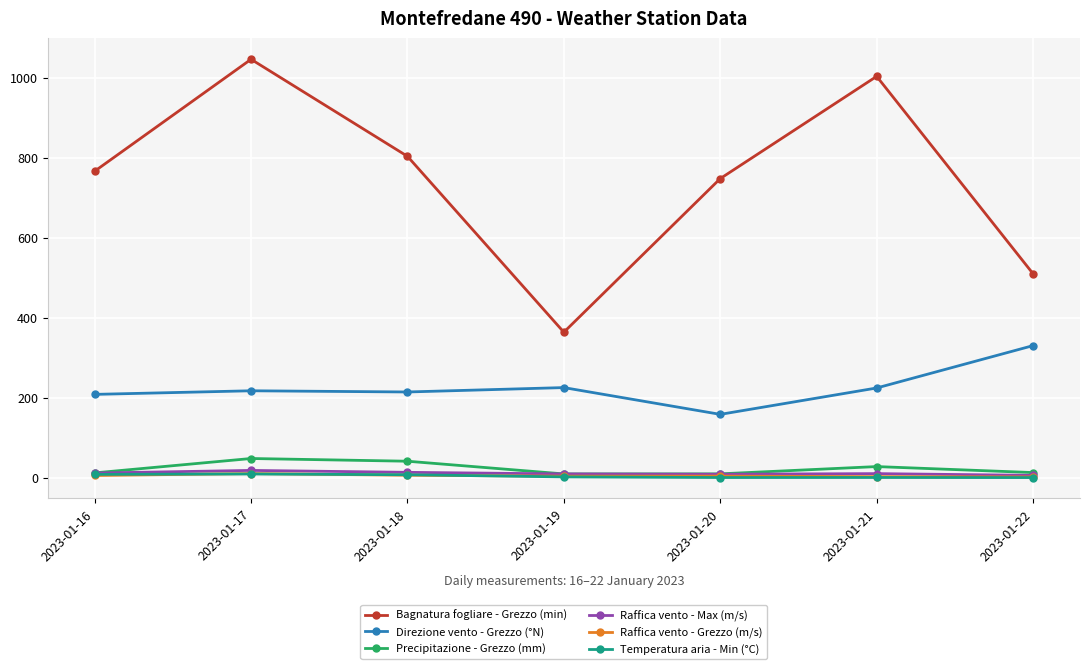

True or false: Bagnatura fogliare - Grezzo (min) and Raffica vento - Grezzo (m/s) intersect in this chart.

False